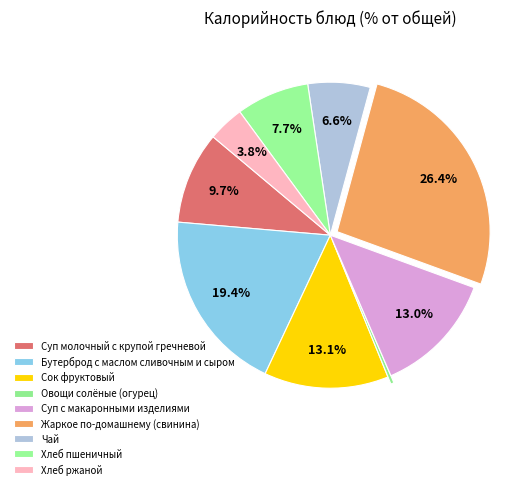

To the nearest percent, what is the combined percentage of Сок фруктовый and Суп молочный с крупой гречневой?

23%